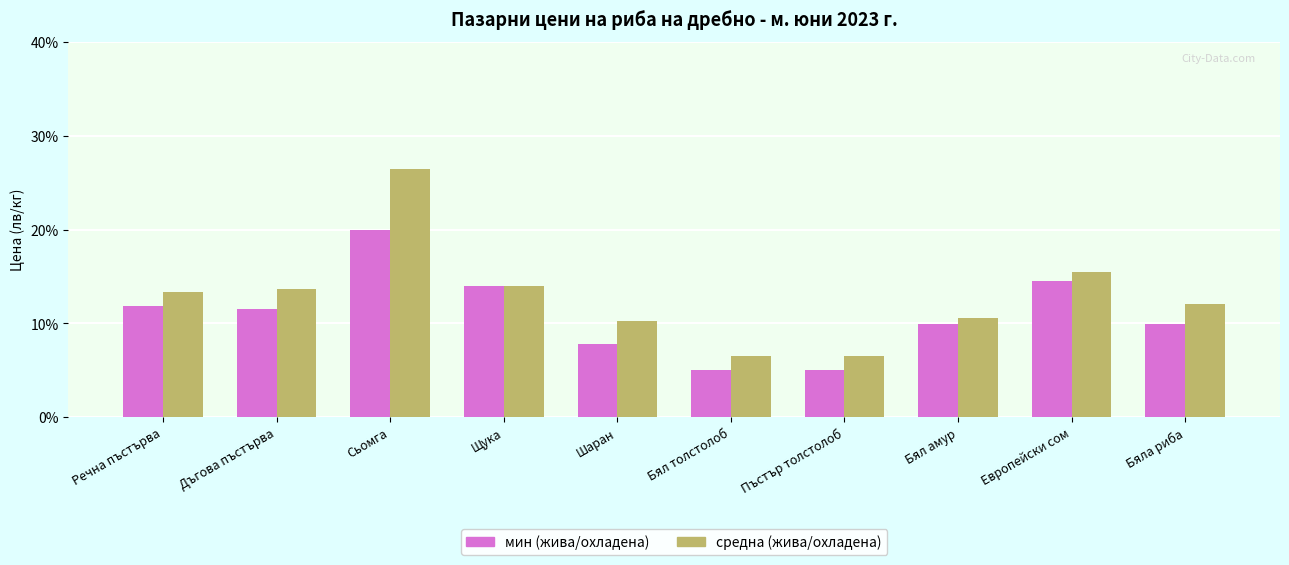

At how many categories does at least one series exceed 23?

1